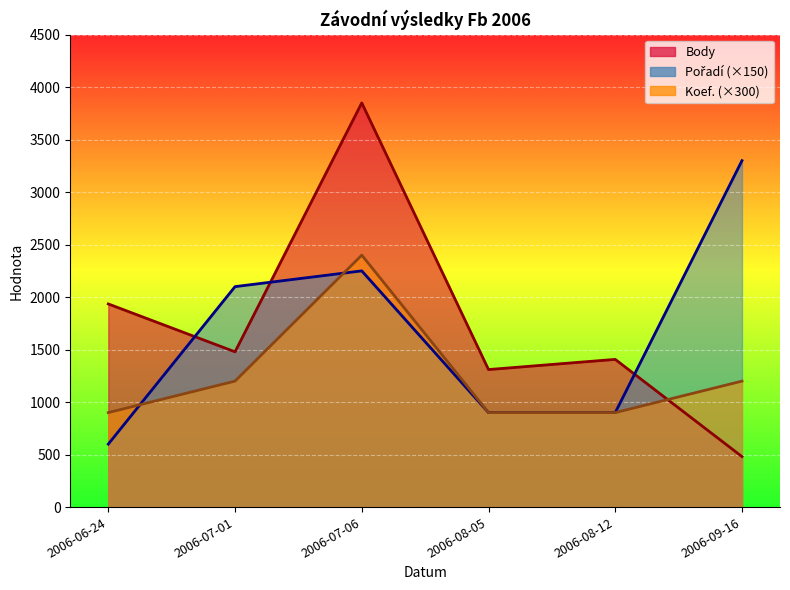

How many series are shown in this chart?

3